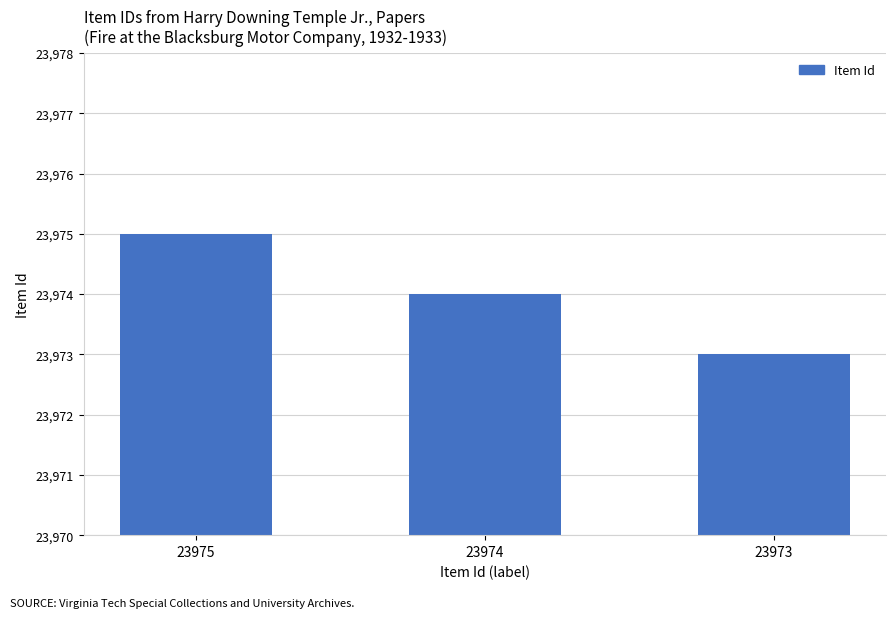

Reading left to right, extract all data points from this chart.

23975=23975	23974=23974	23973=23973